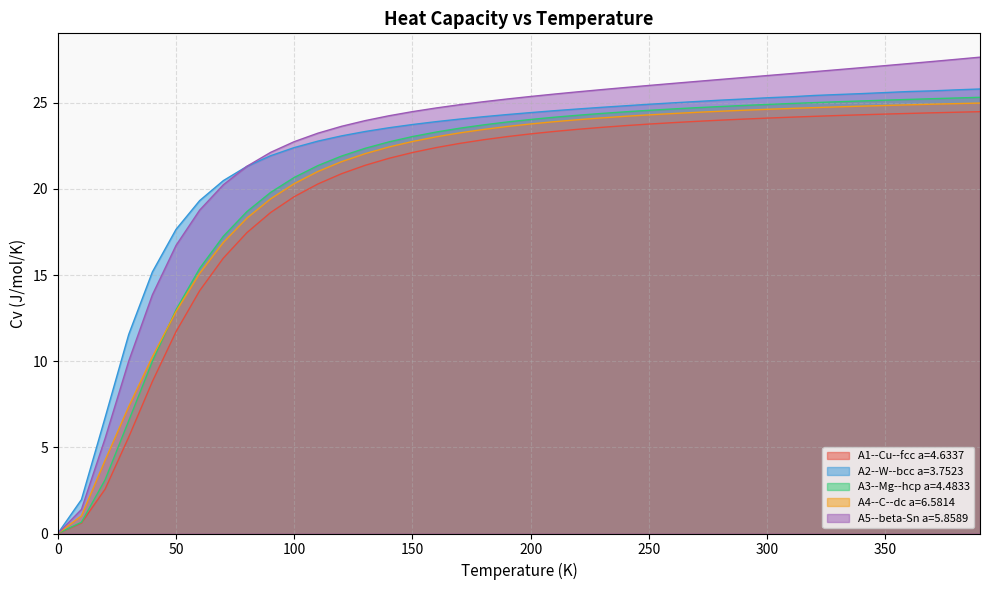

What is the total value across all series at 300?

125.5